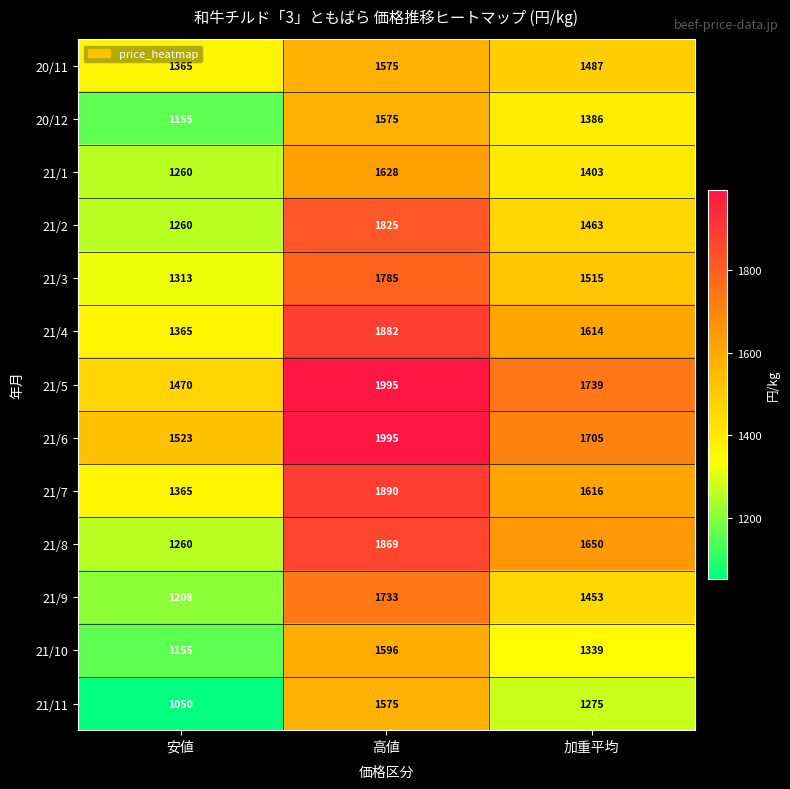

Which series has the largest total across all categories?

21/6